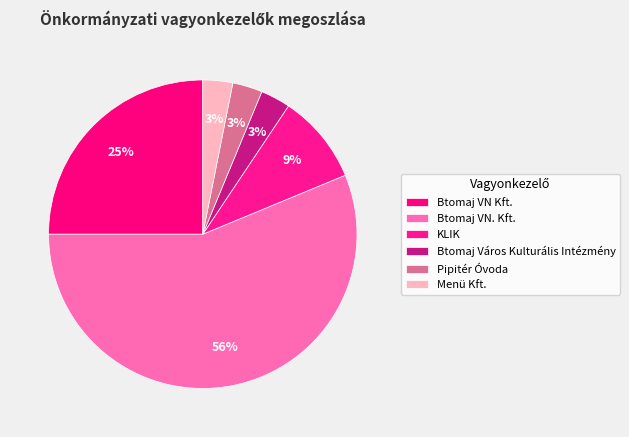

What is the change in value from Btomaj VN. Kft. to Btomaj Város Kulturális Intézmény?

-77